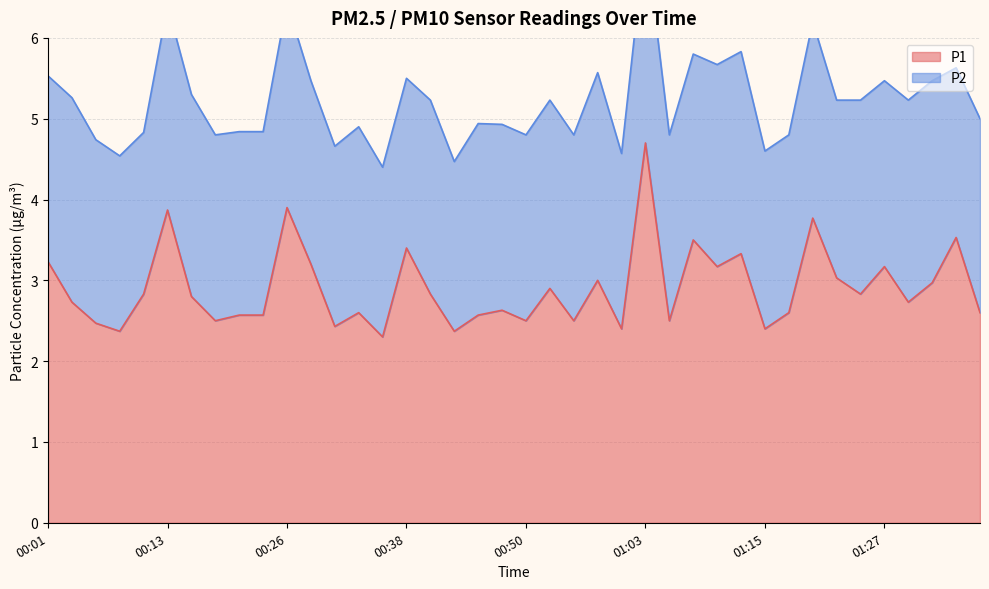

Rank the categories by value from highest to lowest.

01:03, 00:26, 00:13, 01:20, 01:35, 01:08, 00:38, 01:13, 00:01, 00:28, 01:10, 01:27, 01:22, 00:58, 01:32, 00:53, 00:11, 00:40, 01:25, 00:16, 00:04, 01:30, 00:48, 00:33, 01:17, 01:37, 00:21, 00:23, 00:45, 00:18, 00:50, 00:55, 01:05, 00:06, 00:31, 01:00, 01:15, 00:09, 00:43, 00:36